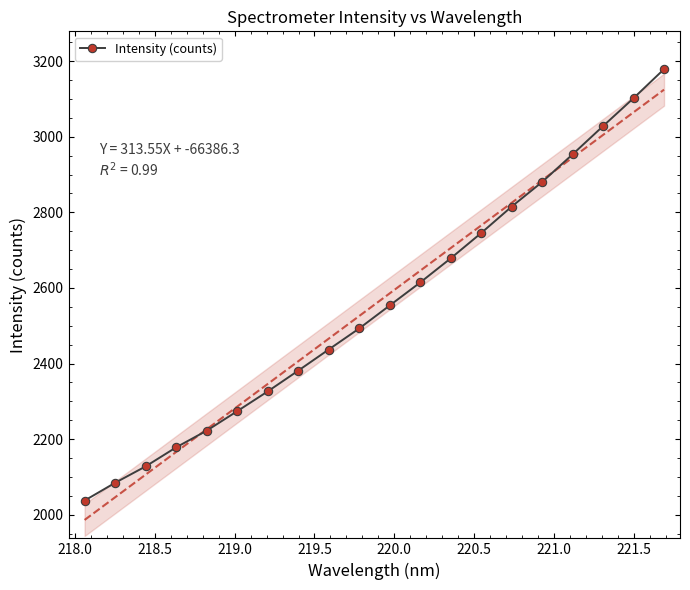

True or false: Intensity (counts) has more than 1 interior local peaks.

False